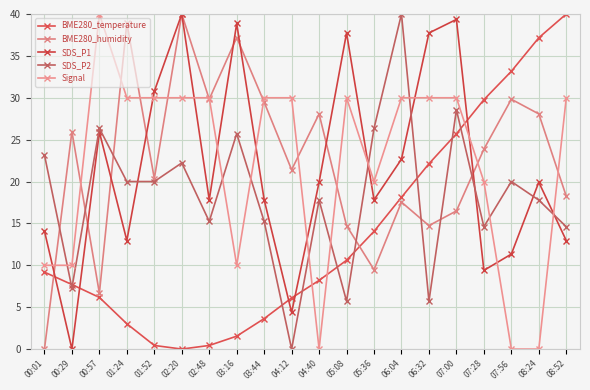

Rank the categories by BME280_temperature value from highest to lowest.

08:52, 08:24, 07:56, 07:28, 07:00, 06:32, 06:04, 05:36, 05:08, 00:01, 04:40, 00:29, 00:57, 04:12, 03:44, 01:24, 03:16, 01:52, 02:48, 02:20